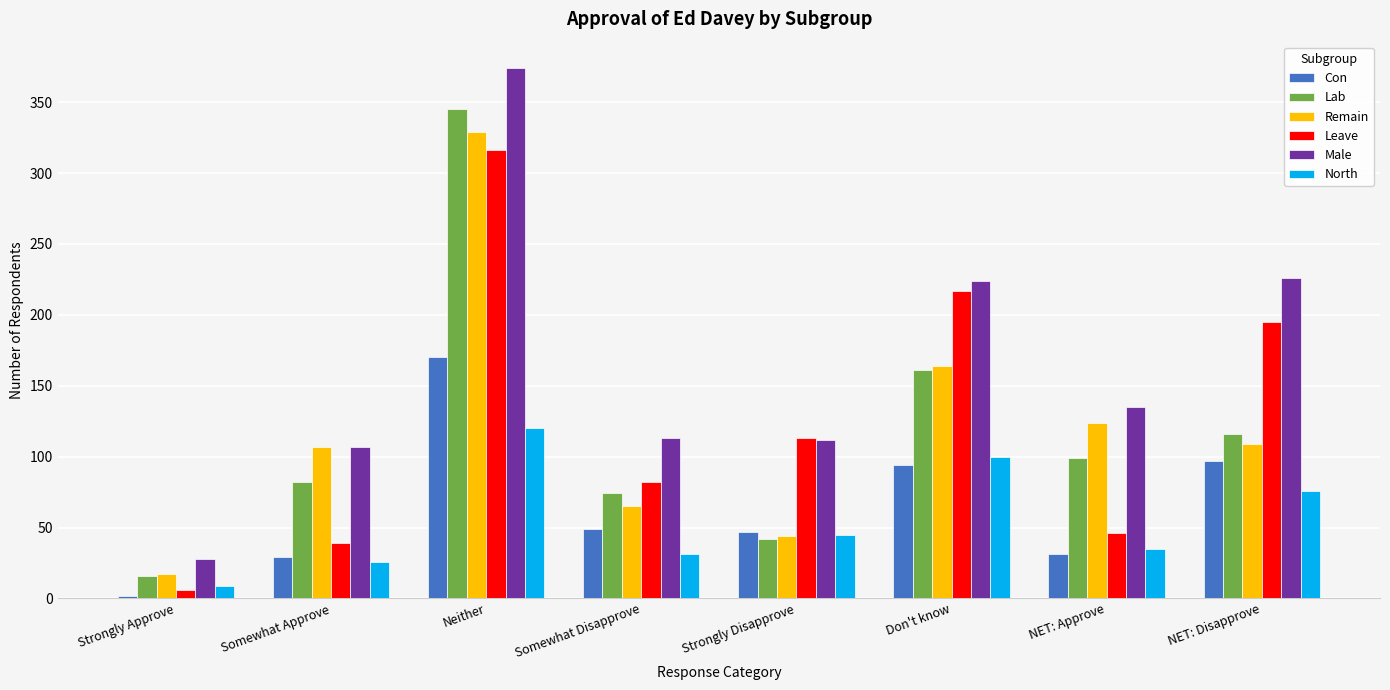

Read the Leave value at Don't know, to the nearest 5.

215